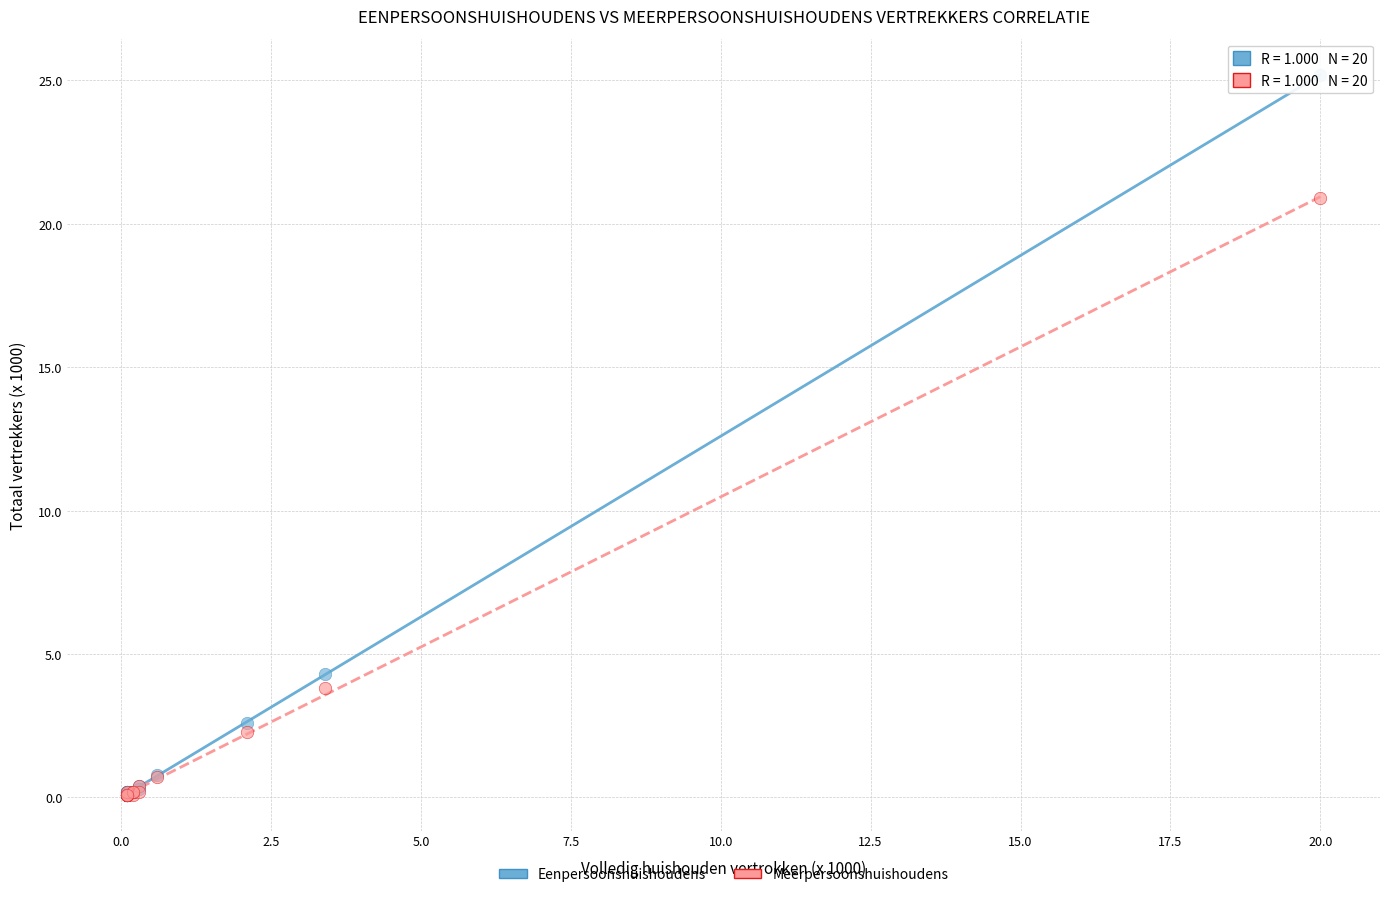

Which series reaches the maximum Y coordinate?

Eenpersoonshuishoudens